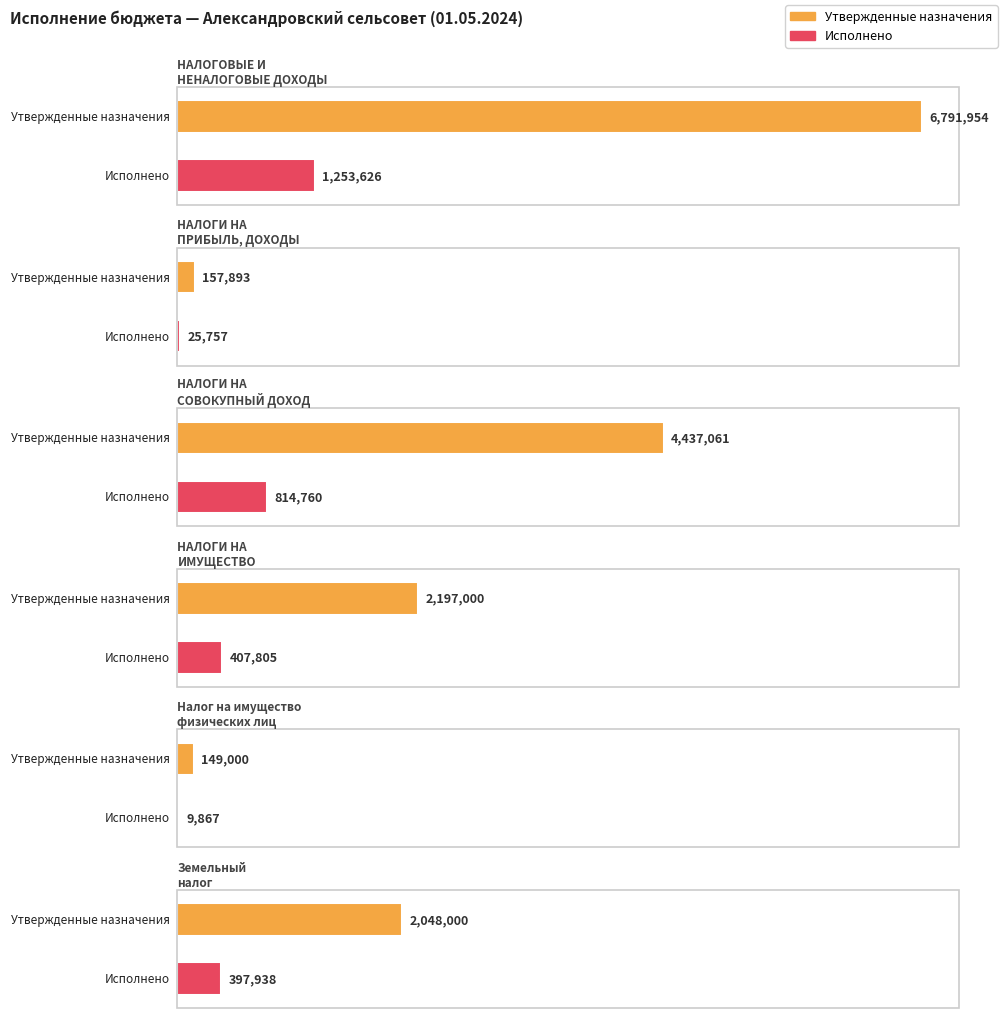

Which category has the lowest value across all series?

Налог на имущество
физических лиц